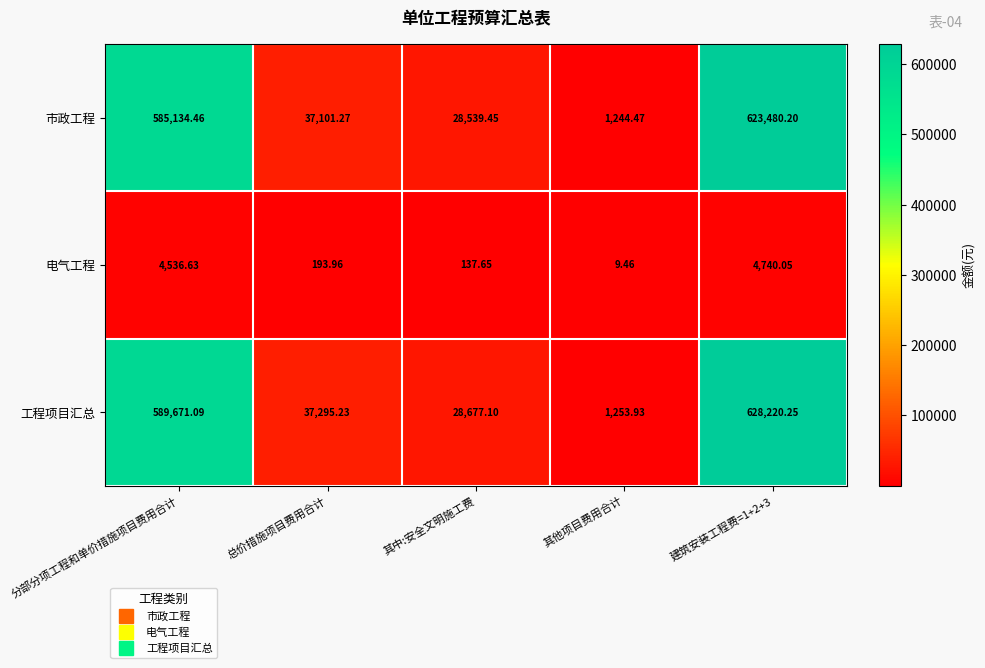

Count the number of categories in the chart.

5